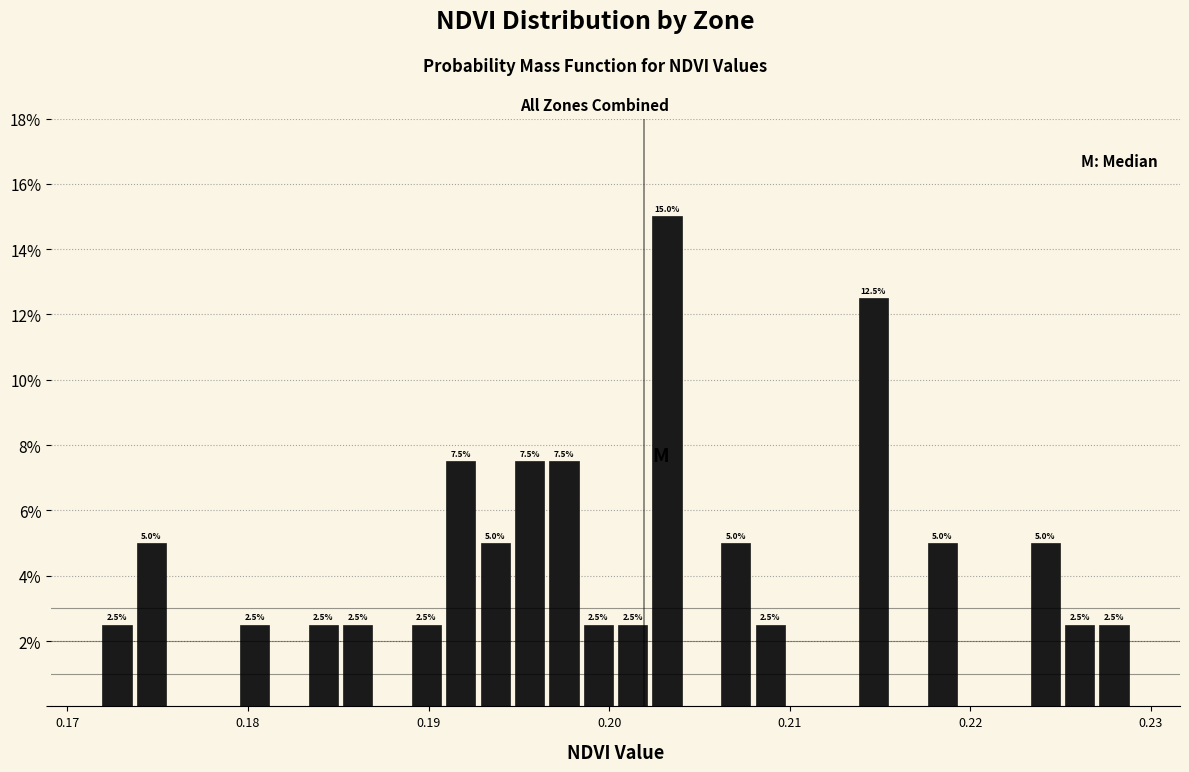

Read against the x-axis, roughly where is the centre of the tallest bar?

0.203